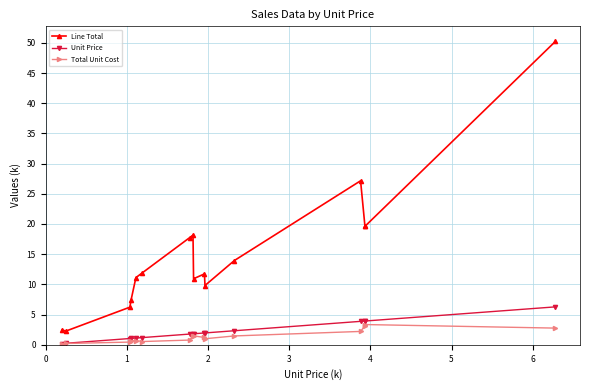

How many lines are shown in the chart?

3